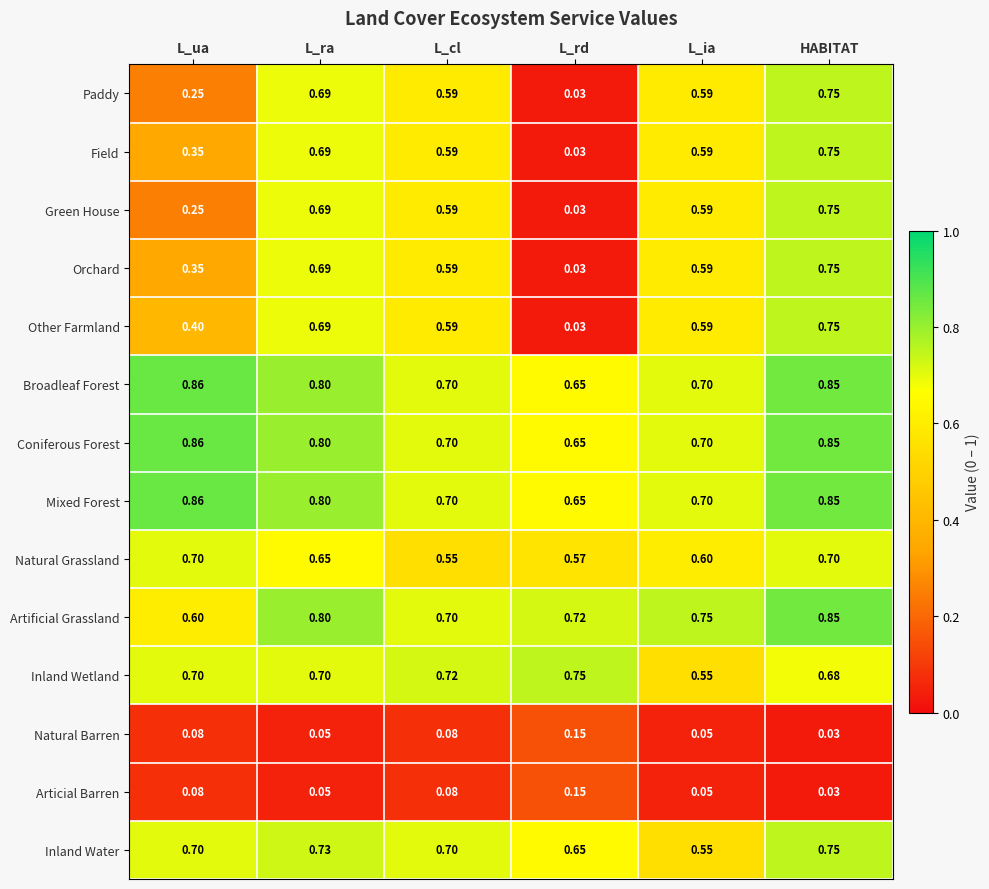

At which label is Orchard closest to 0?

L_rd